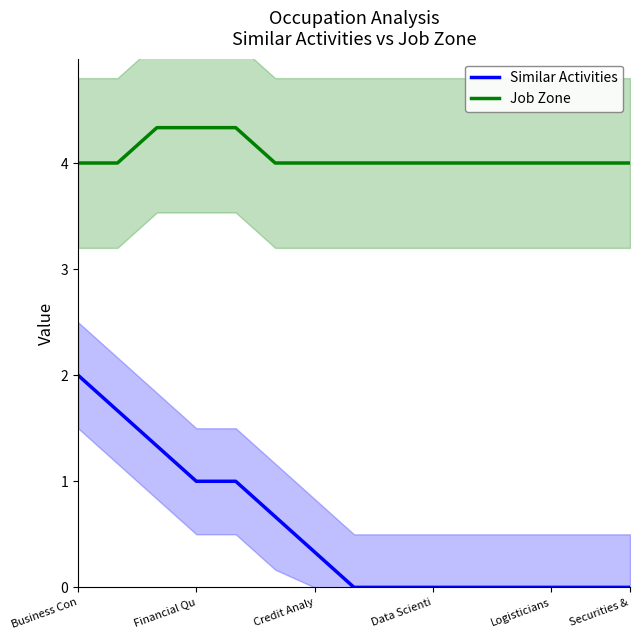

What are all the series names shown in the legend?

Similar Activities, Job Zone